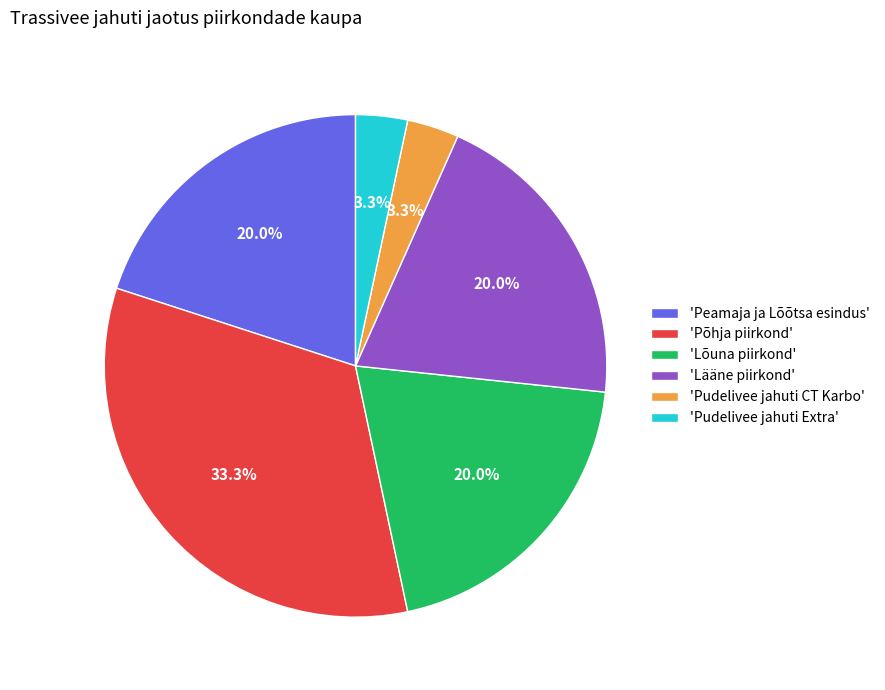

To the nearest percent, what is the average slice percentage?

17%